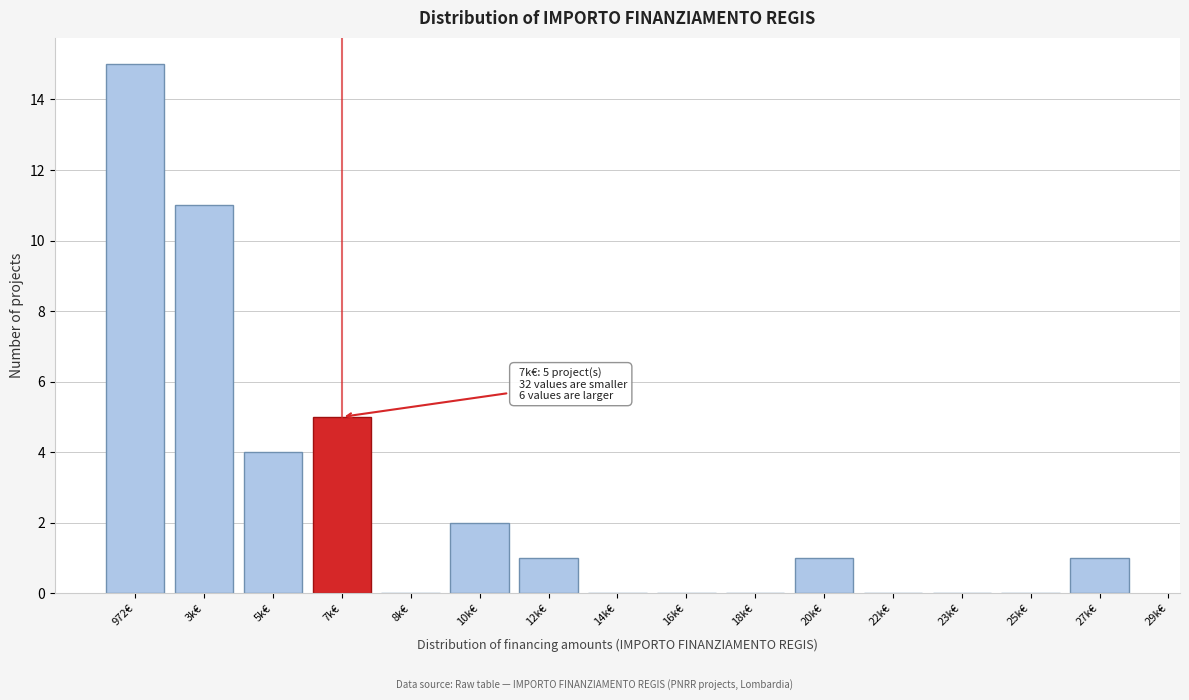

Reading right to left, list all the values displayed in this chart.

27k€=1	25k€=0	23k€=0	22k€=0	20k€=1	18k€=0	16k€=0	14k€=0	12k€=1	10k€=2	8k€=0	7k€=5	5k€=4	3k€=11	972€=15